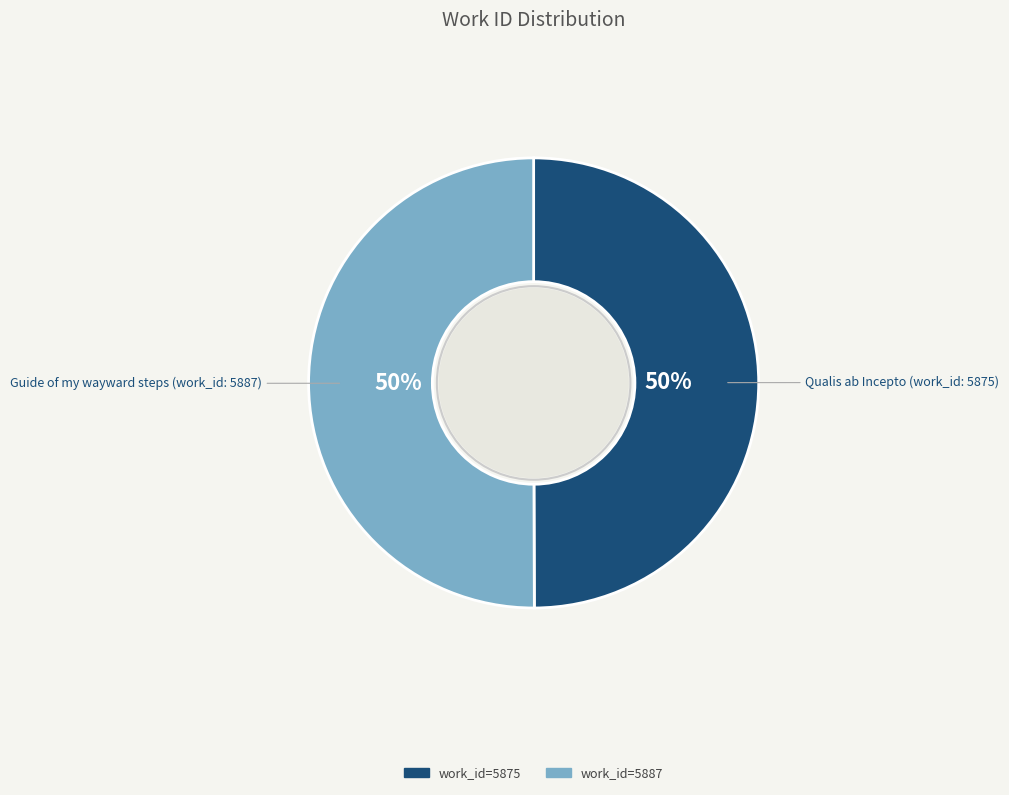

How many segments does this pie chart have?

2